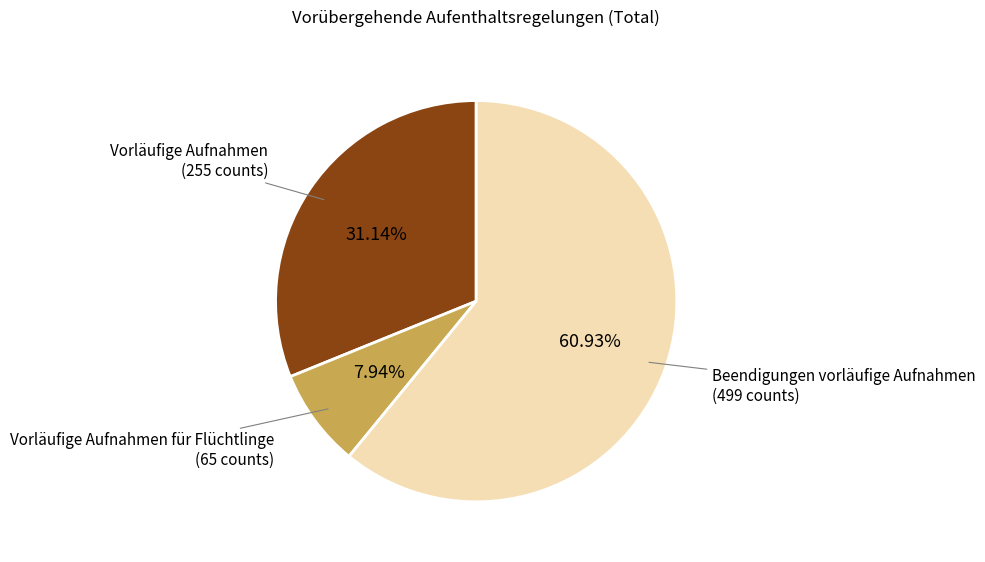

Is there a majority slice in this chart?

Yes